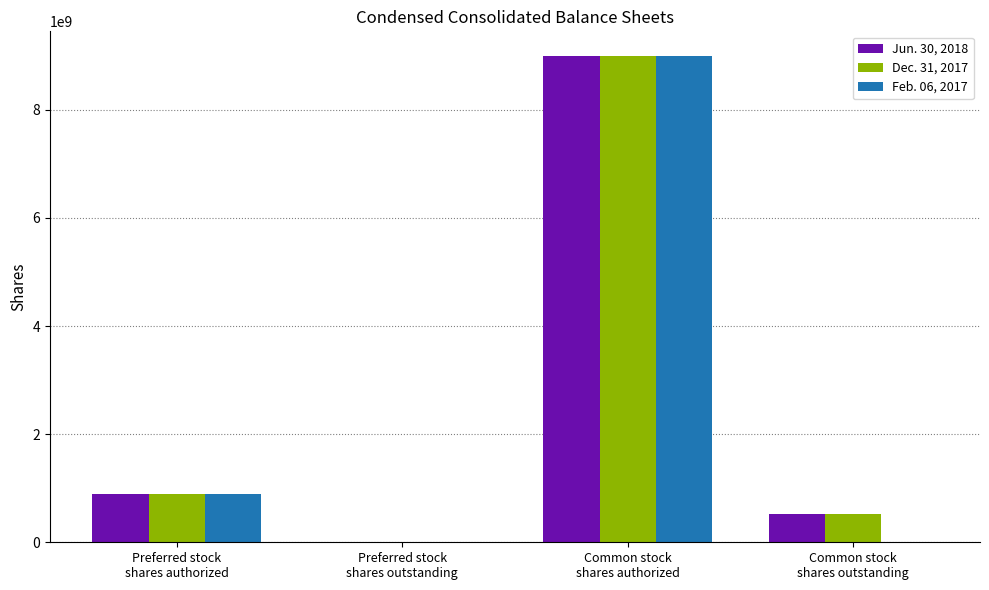

How many groups of bars are there?

4